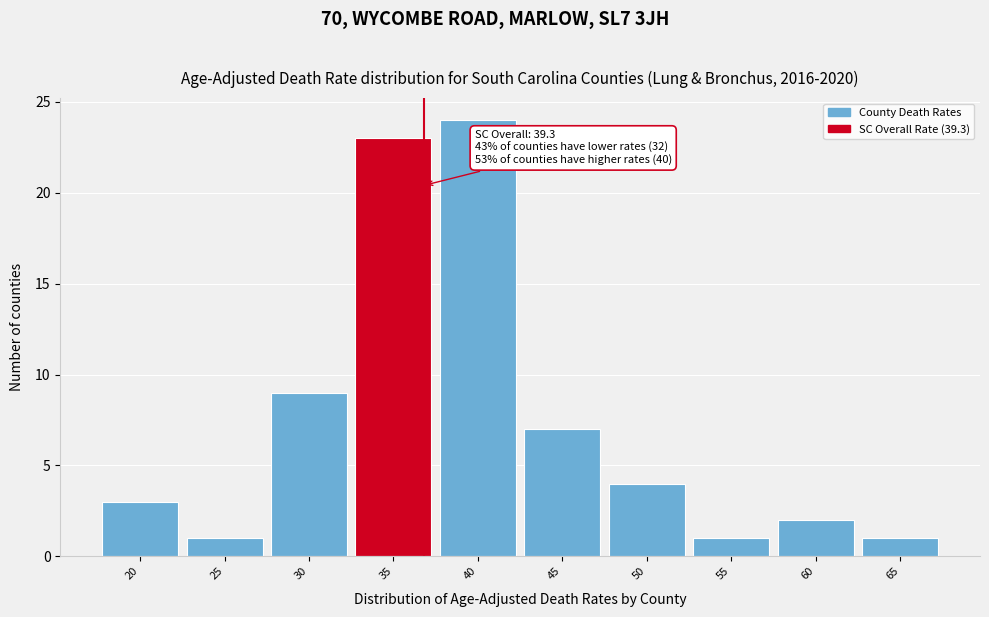

Reading left to right, transcribe all the data shown in this chart.

20=3	25=1	30=9	35=23	40=24	45=7	50=4	55=1	60=2	65=1